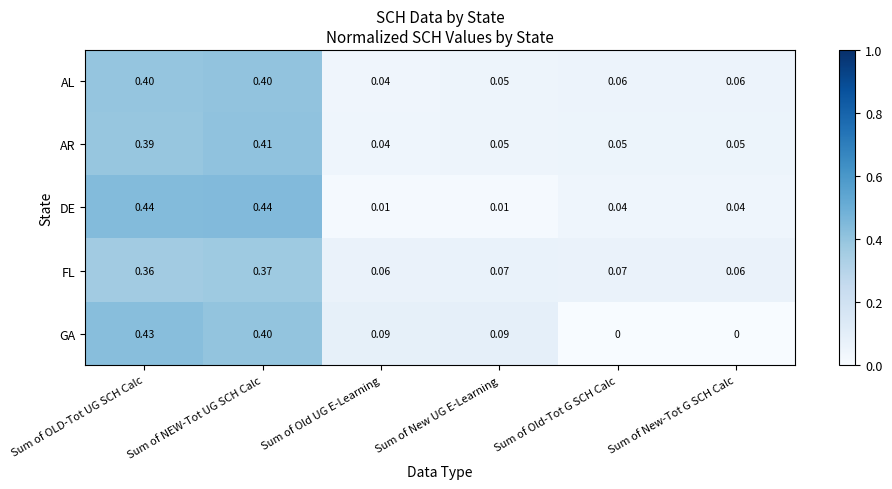

Between Sum of OLD-Tot UG SCH Calc and Sum of New-Tot G SCH Calc, which series saw the biggest shift?

GA